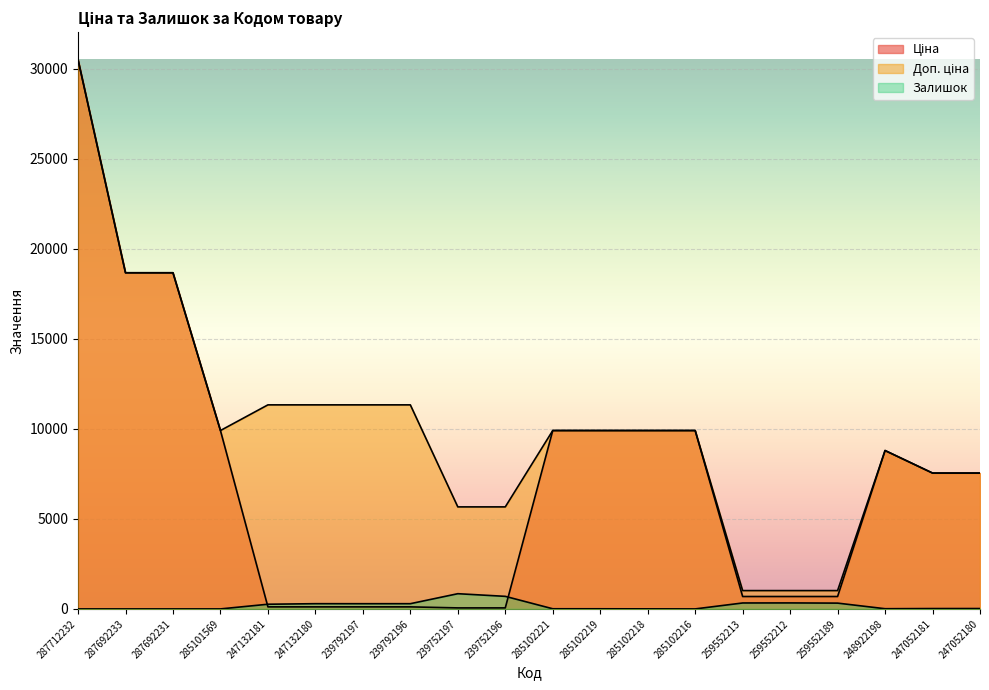

Which category has the lowest value across all series?

287712232